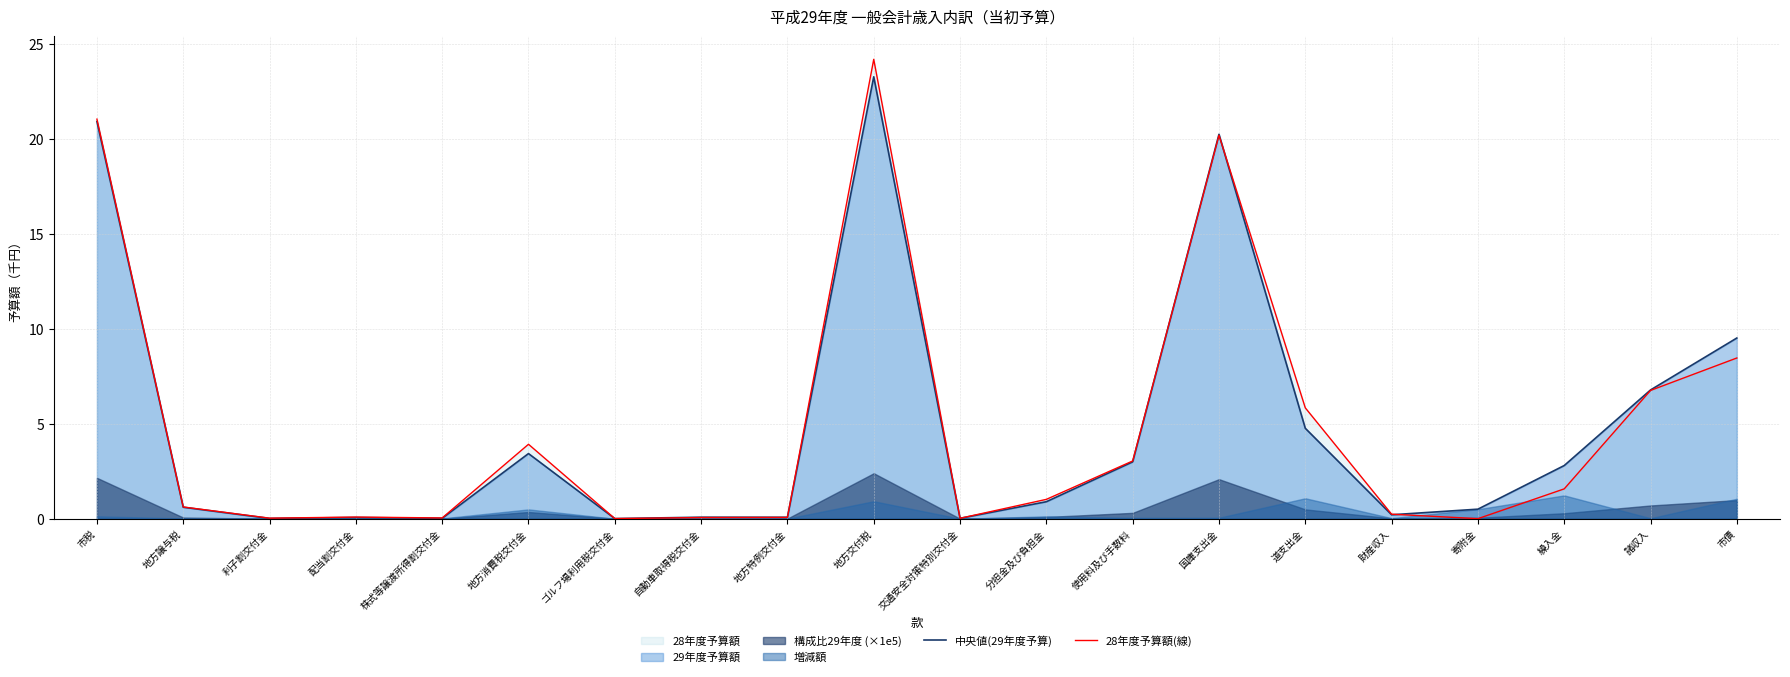

Is it true that 28年度予算額(線) equals 0.1 at 地方特例交付金?

True